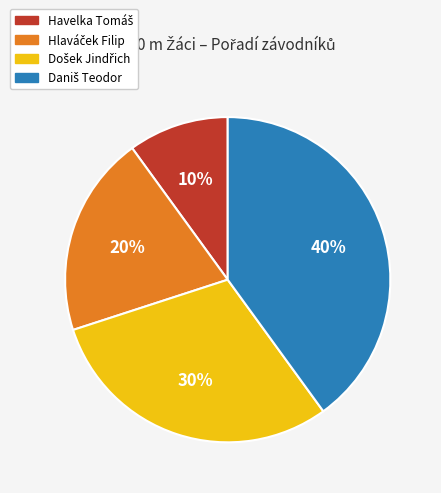

To the nearest percent, what is the average slice percentage?

25%